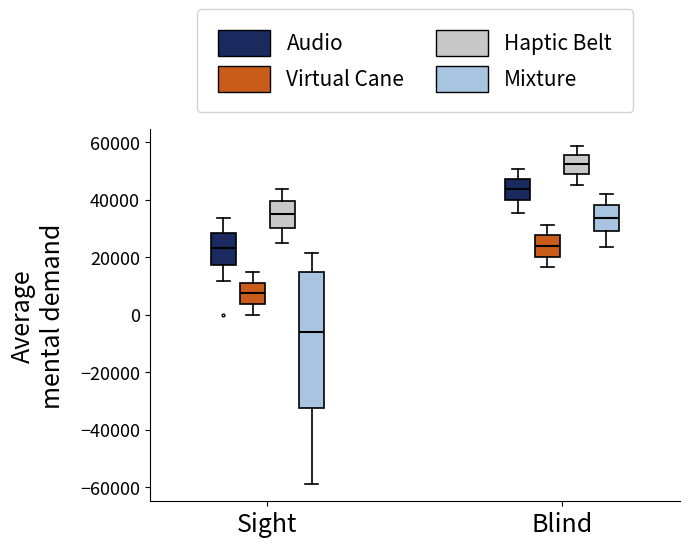

Comparing the boxes themselves (not the whiskers), which one is the tallest?

Sight (Mixture)